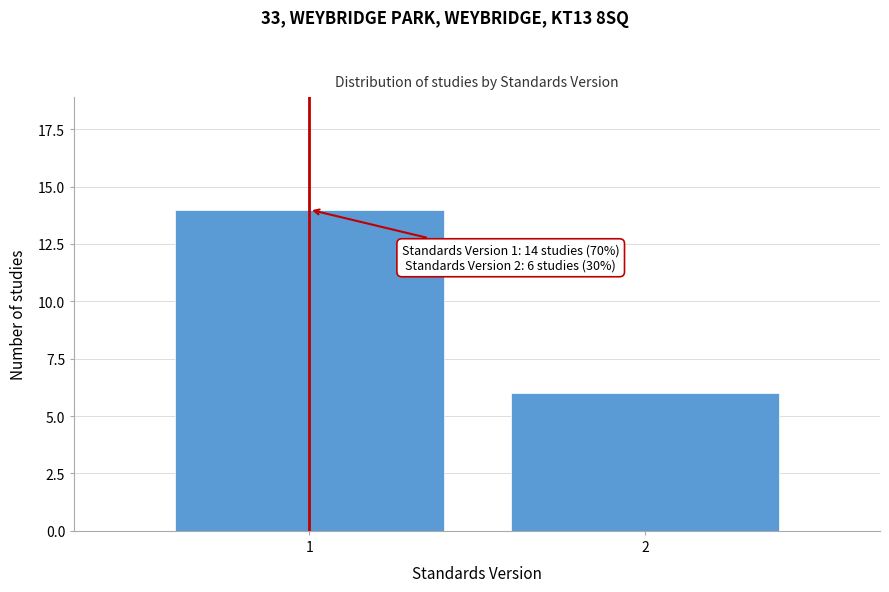

Reading left to right, extract all data points from this chart.

14	6